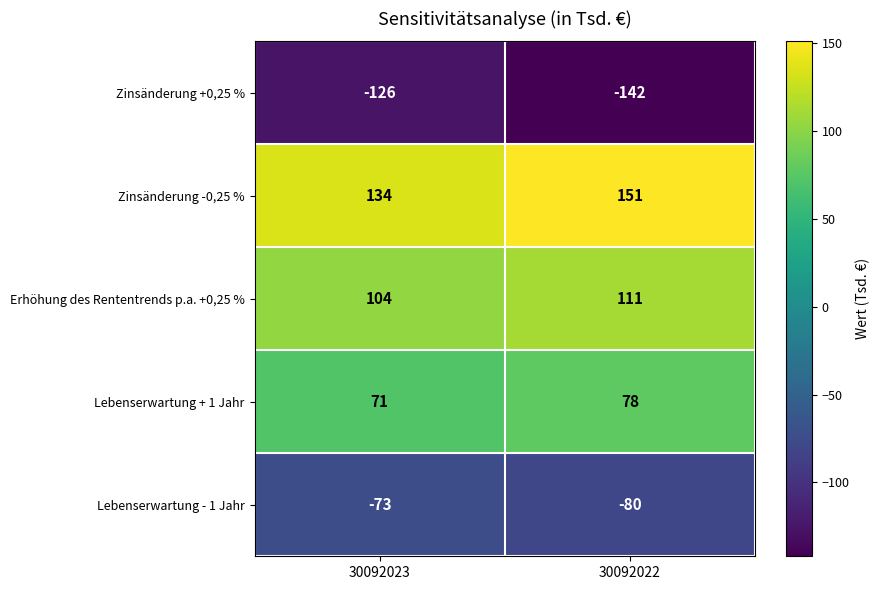

Rank the series at 30092023 from lowest to highest value.

Zinsänderung +0,25 %, Lebenserwartung - 1 Jahr, Lebenserwartung + 1 Jahr, Erhöhung des Rententrends p.a. +0,25 %, Zinsänderung -0,25 %